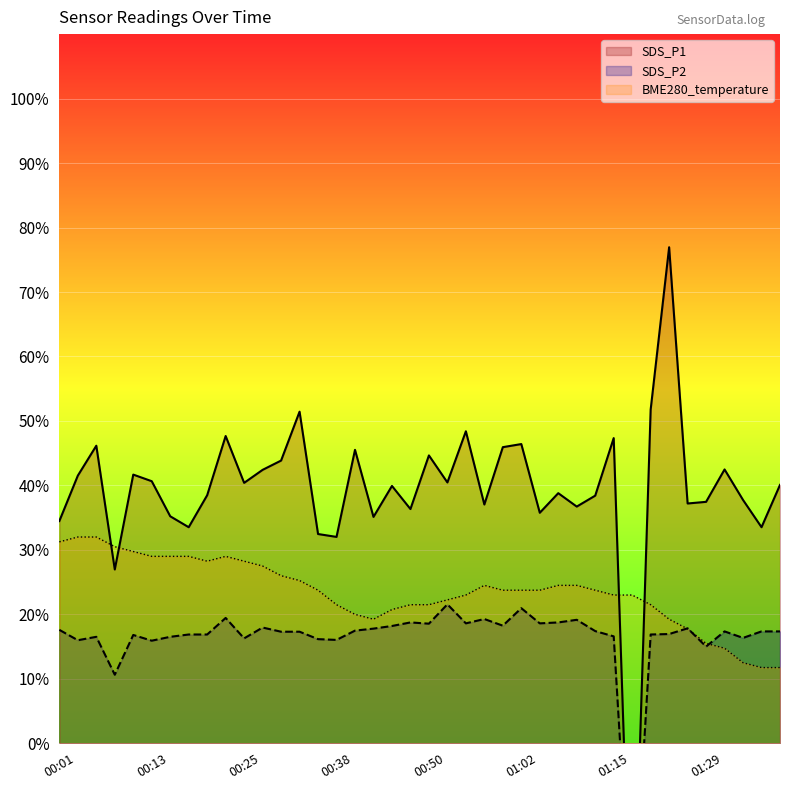

Rank the series by their average value, from lowest to highest.

SDS_P2, BME280_temperature, SDS_P1